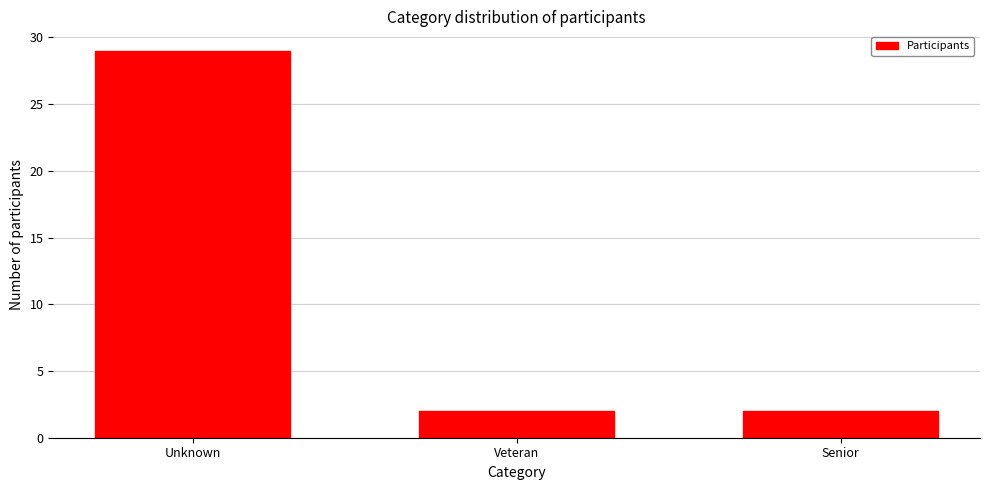

Reading left to right, list all the values displayed in this chart.

Unknown=29	Veteran=2	Senior=2